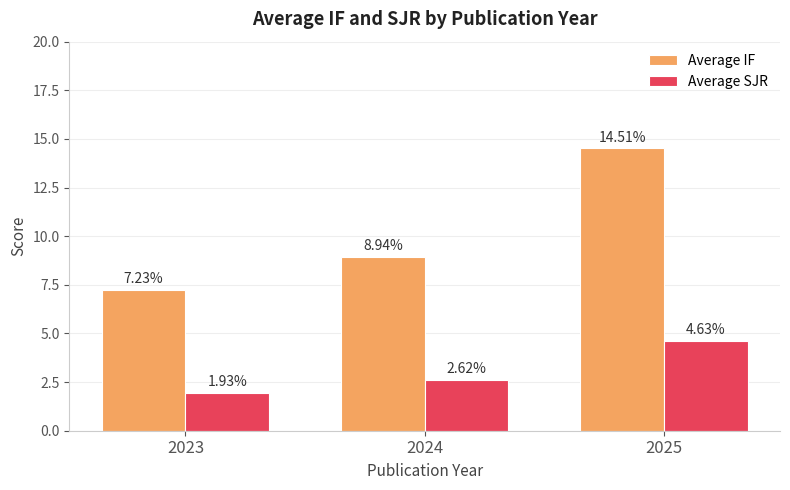

How many bars are there in each group?

2